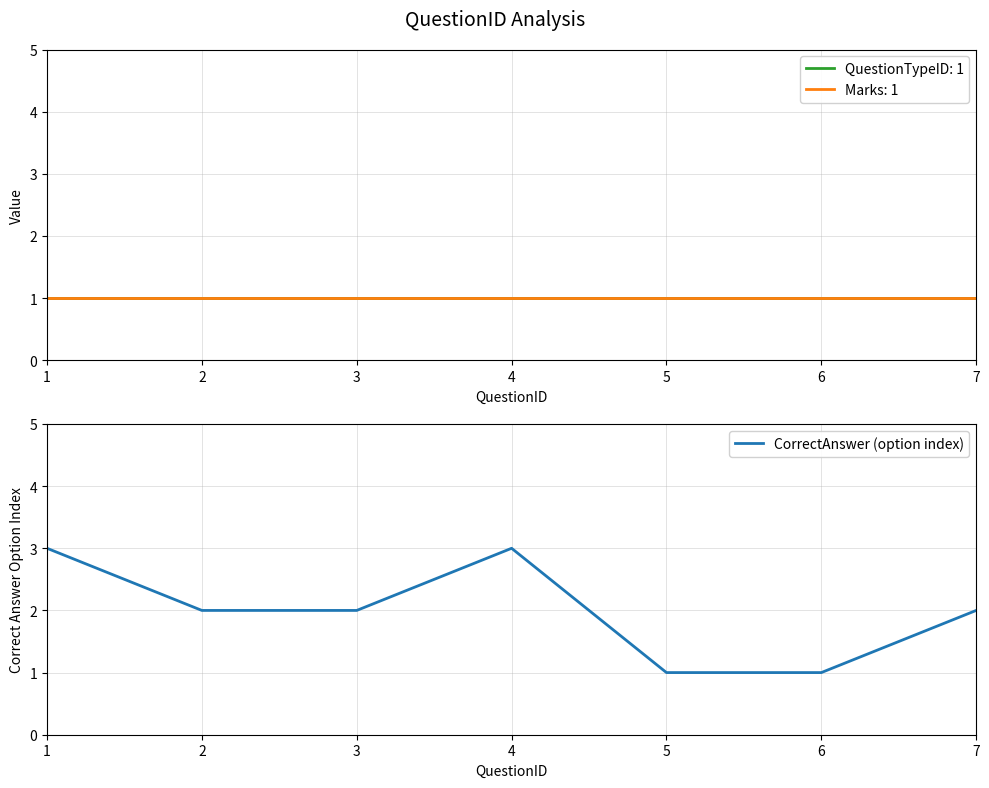

What is the maximum value shown in the chart?

3